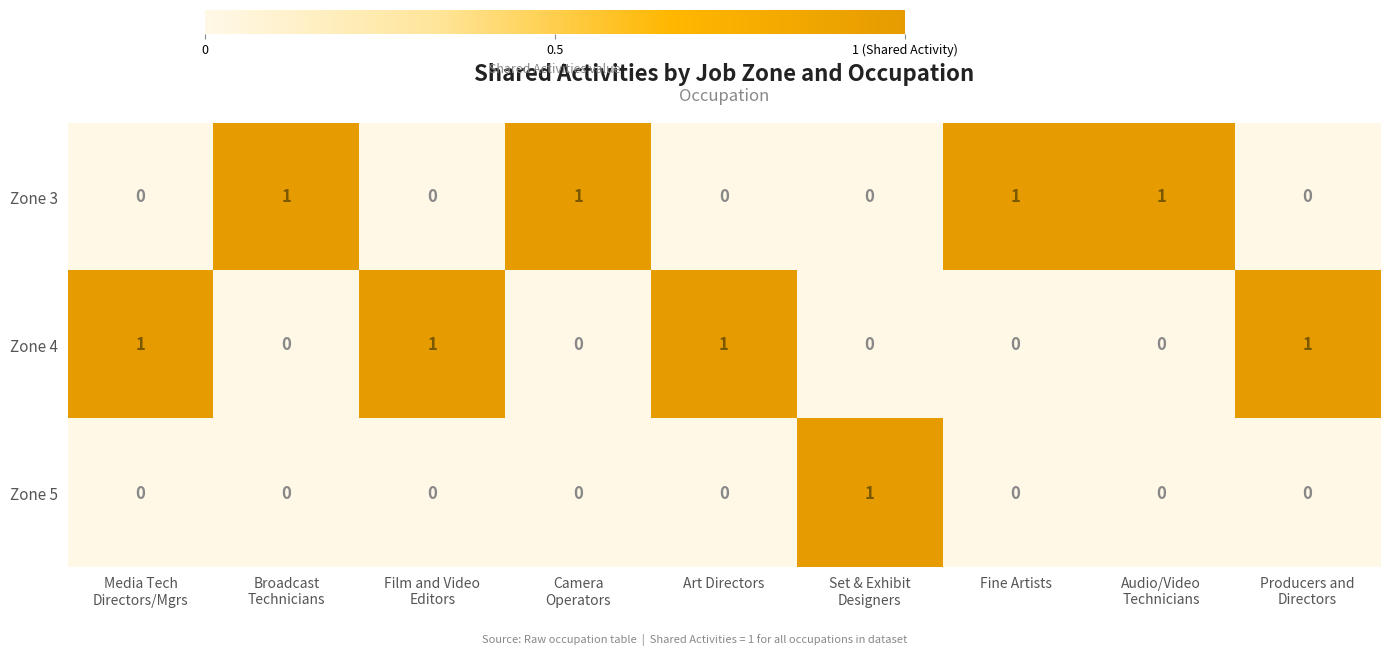

What is the difference between the highest and lowest values at Fine Artists?

1